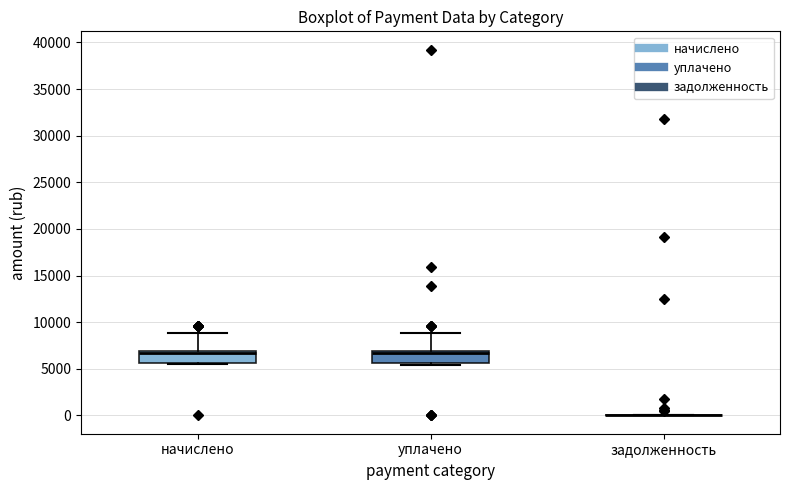

Where is the lower edge of the box for уплачено on the y-axis? The values are not printed on the chart, so give them approximately, as read against the axis.

5500